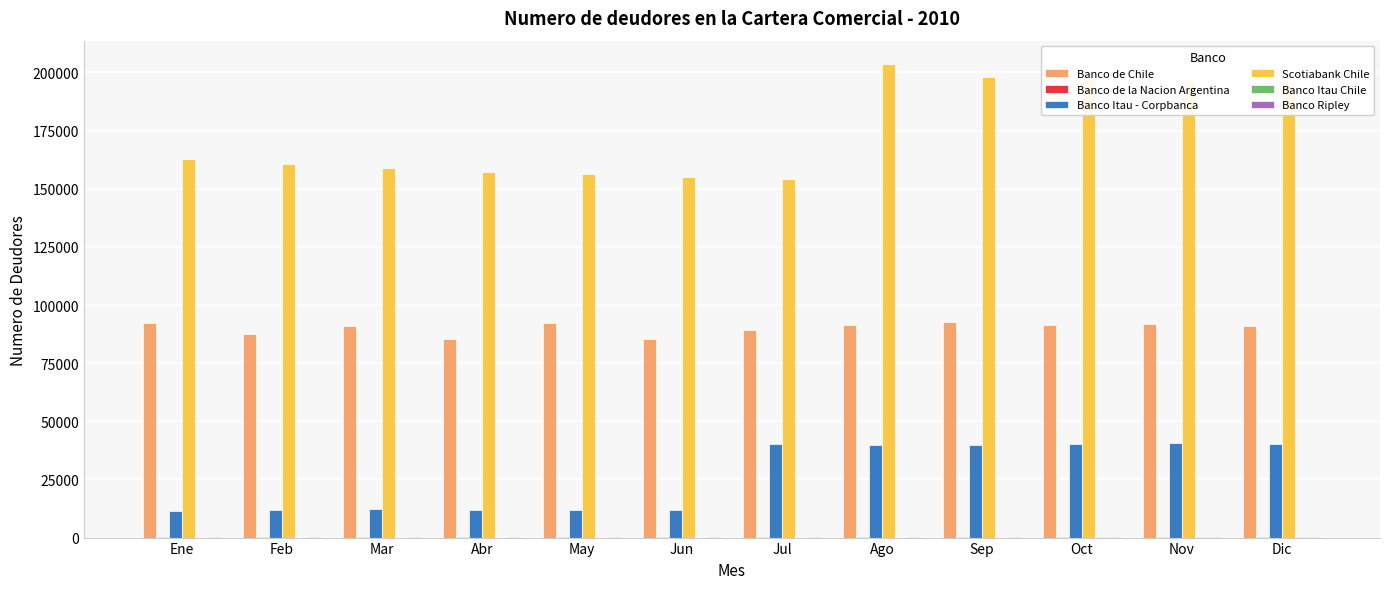

Which category has the highest value in the Scotiabank Chile series?

Ago